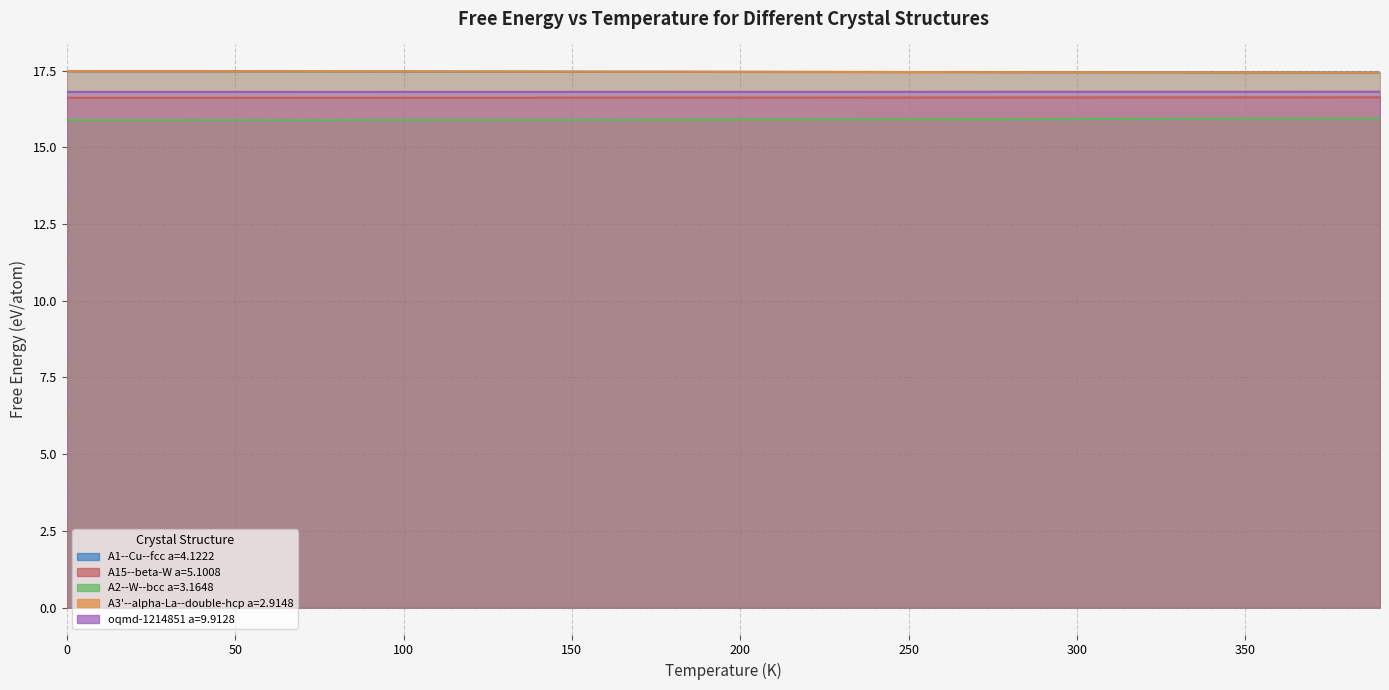

Which series has the largest range (max minus min)?

A2--W--bcc a=3.1648